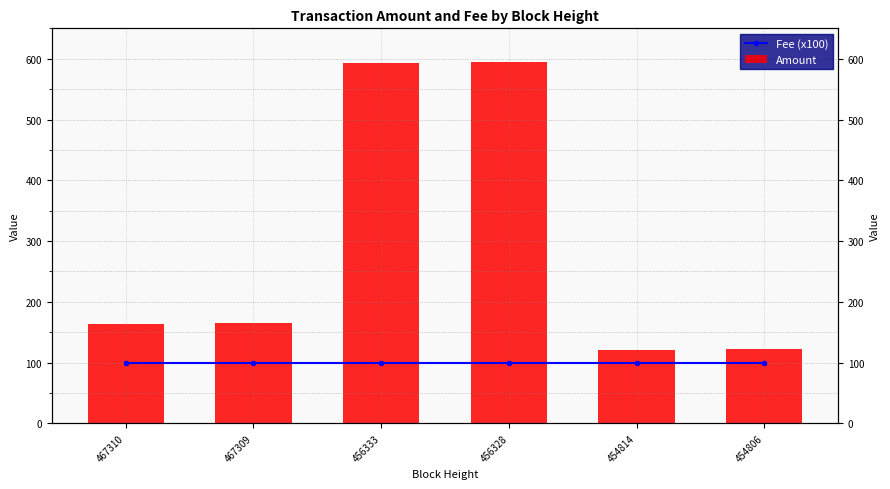

Are the bars horizontal?

No